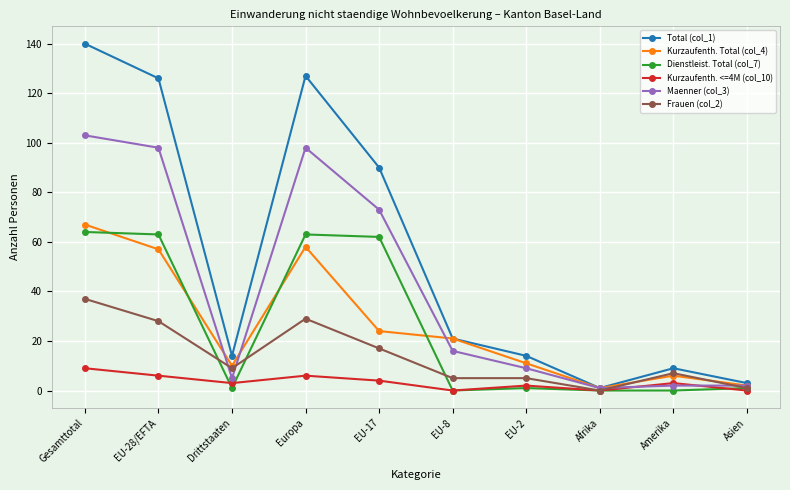

How many lines are shown in the chart?

6